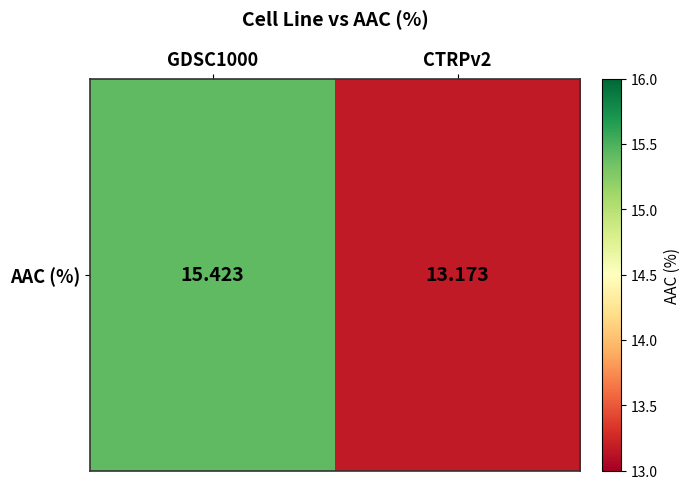

True or false: the data shows 17.9 at CTRPv2.

False